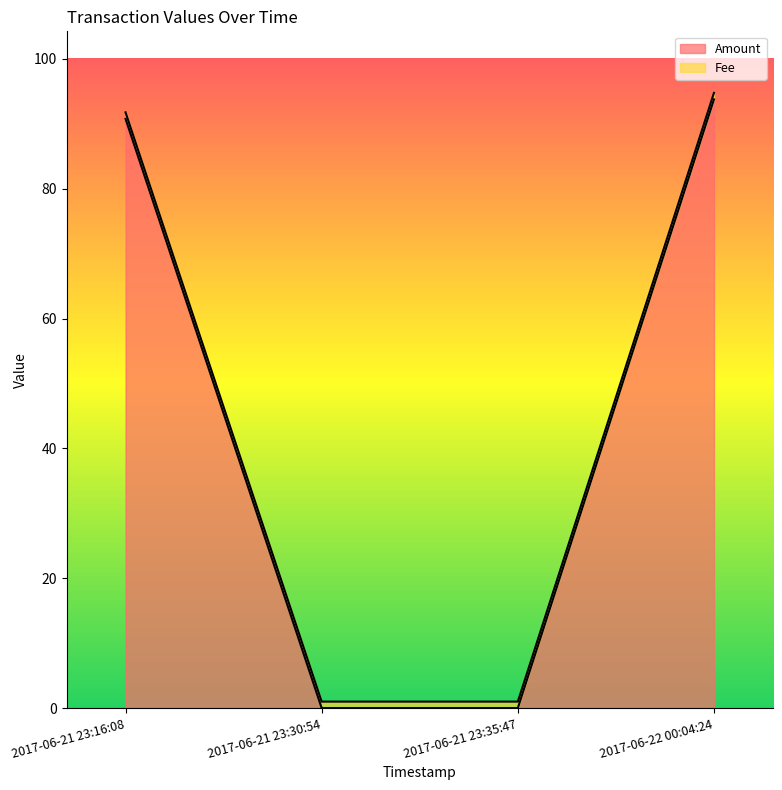

Count the number of values greater than 90.

2